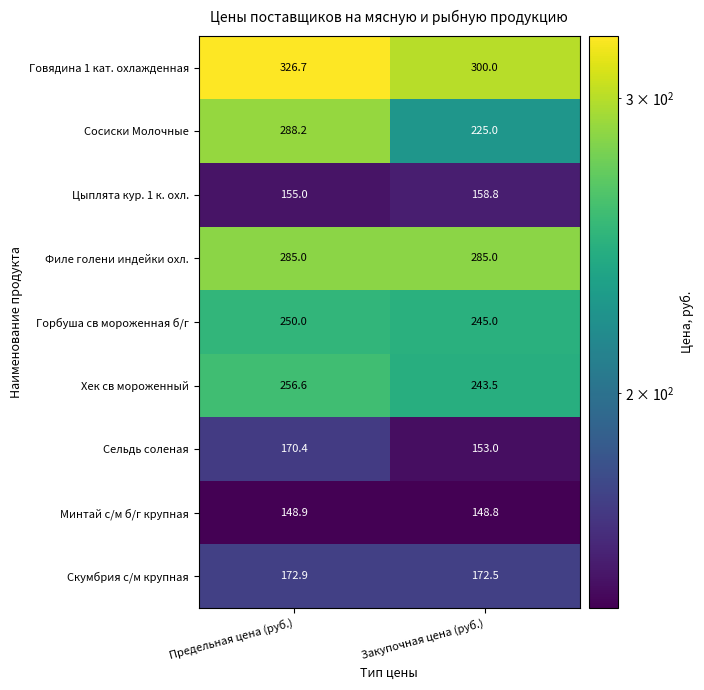

At which label does Скумбрия с/м крупная reach its minimum?

Закупочная цена (руб.)